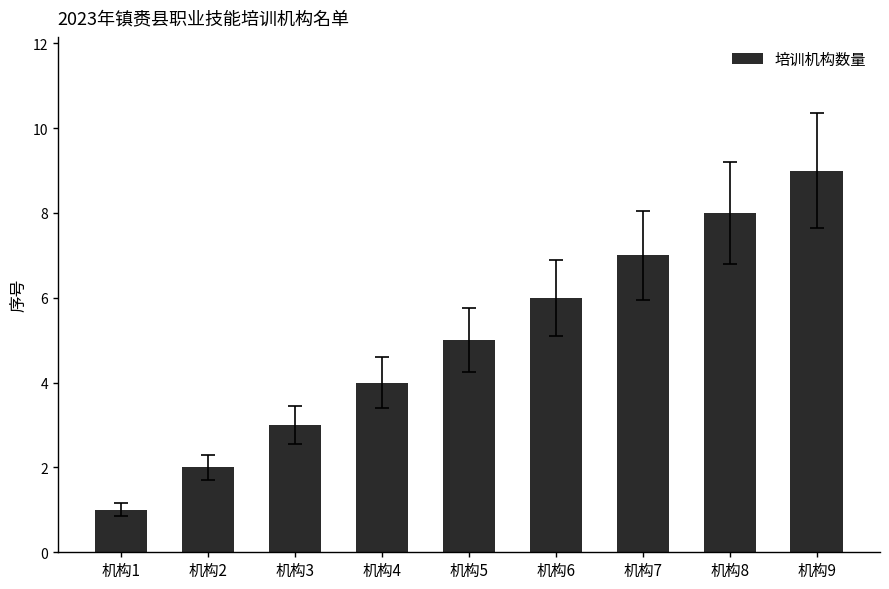

What is the ratio of the value at 机构5 to the value at 机构8?

0.6